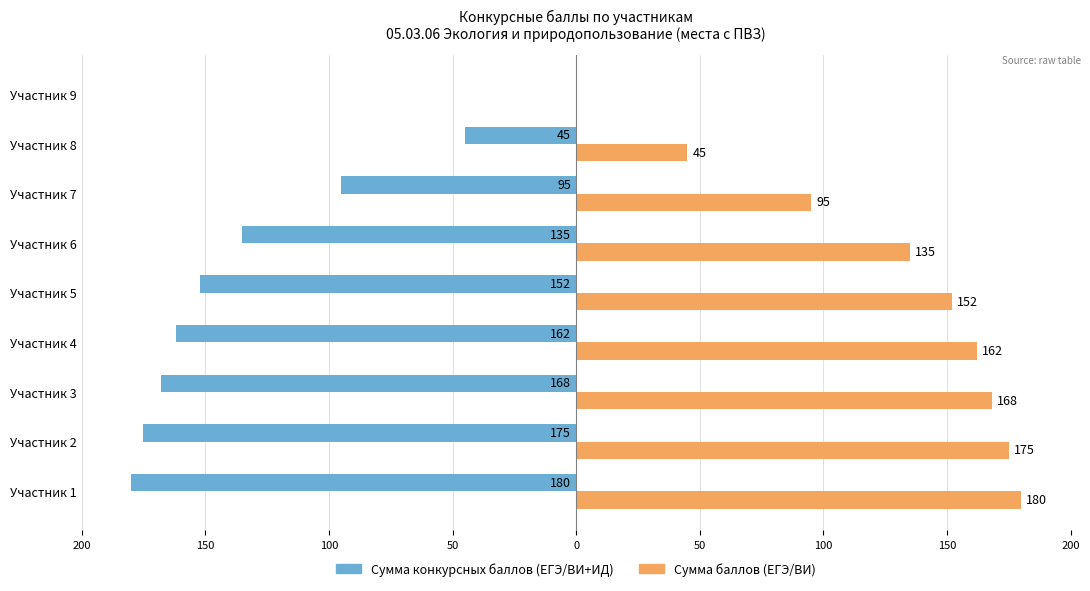

What are all the series names shown in the legend?

Сумма конкурсных баллов (ЕГЭ/ВИ+ИД), Сумма баллов (ЕГЭ/ВИ)